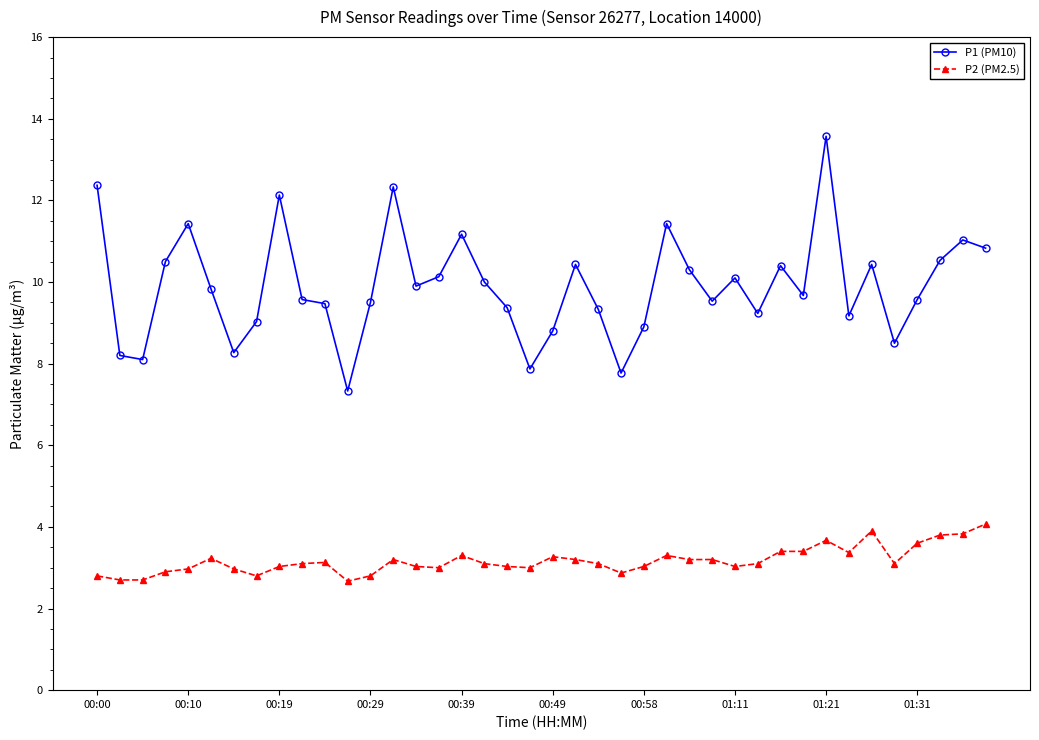

What is the value of the P1 (PM10) point at the 16th from the left?

10.1